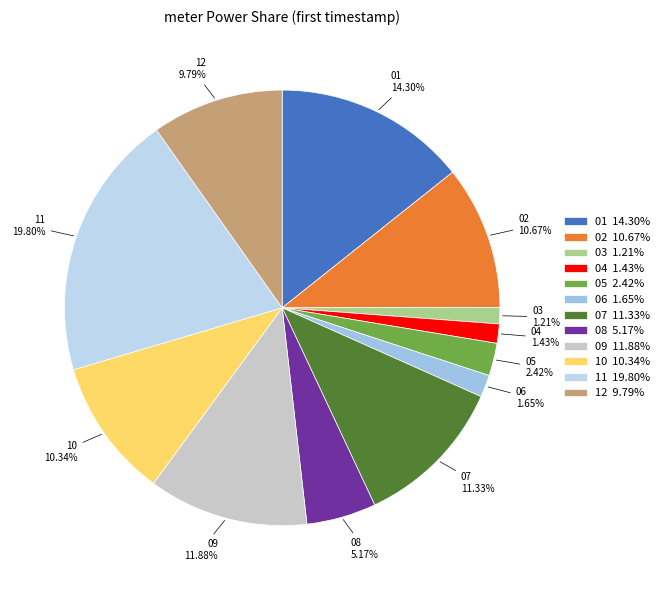

Is 01 the majority of the pie?

No